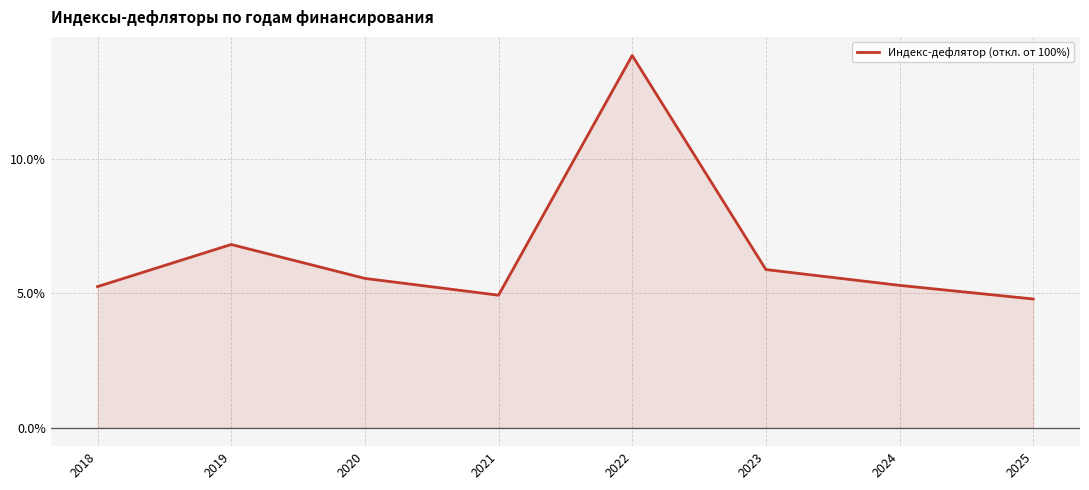

Where is the data nearest to the value 9?

2019